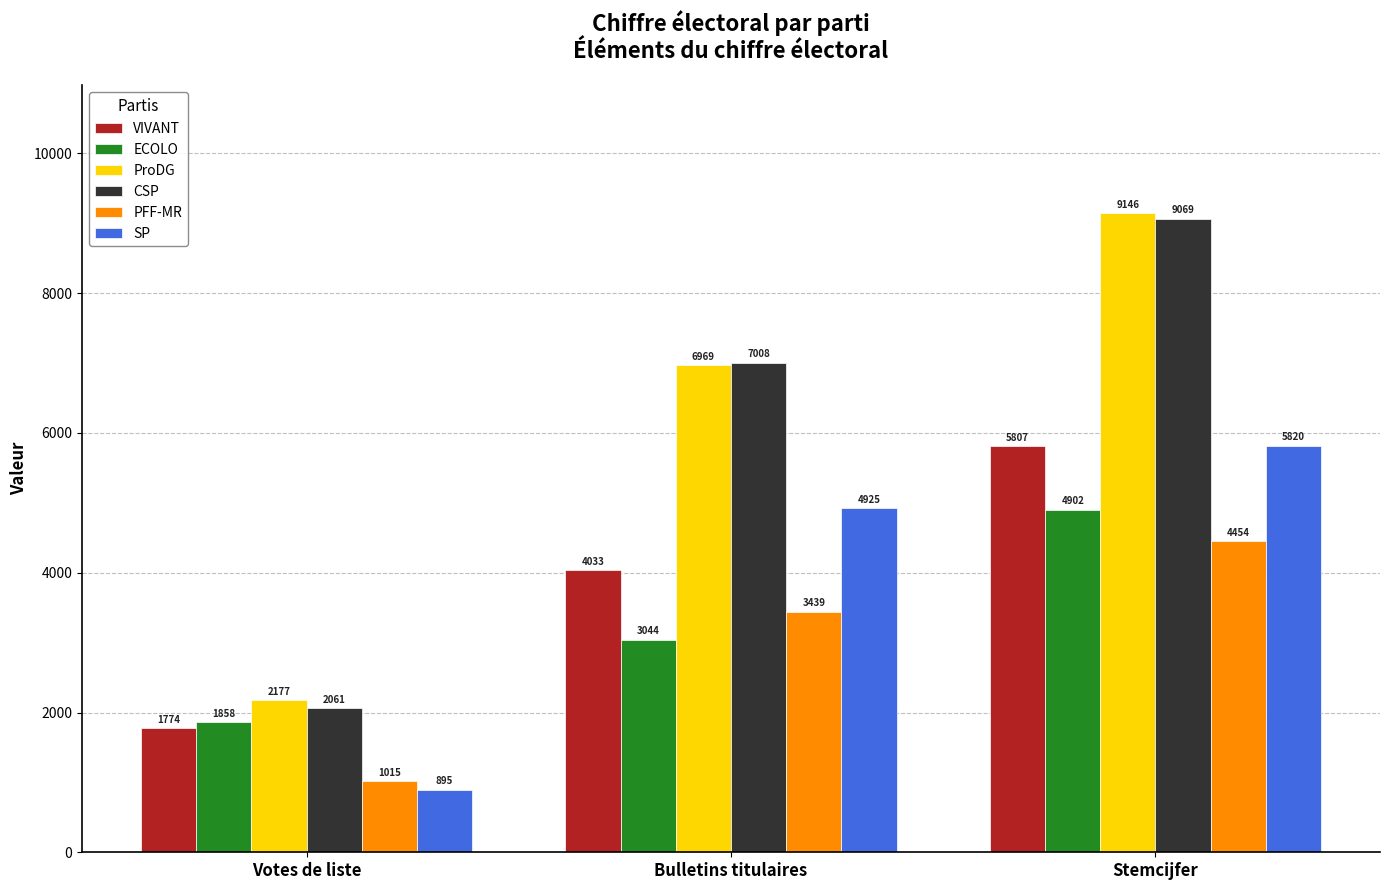

At which label does PFF-MR reach its minimum?

Votes de liste